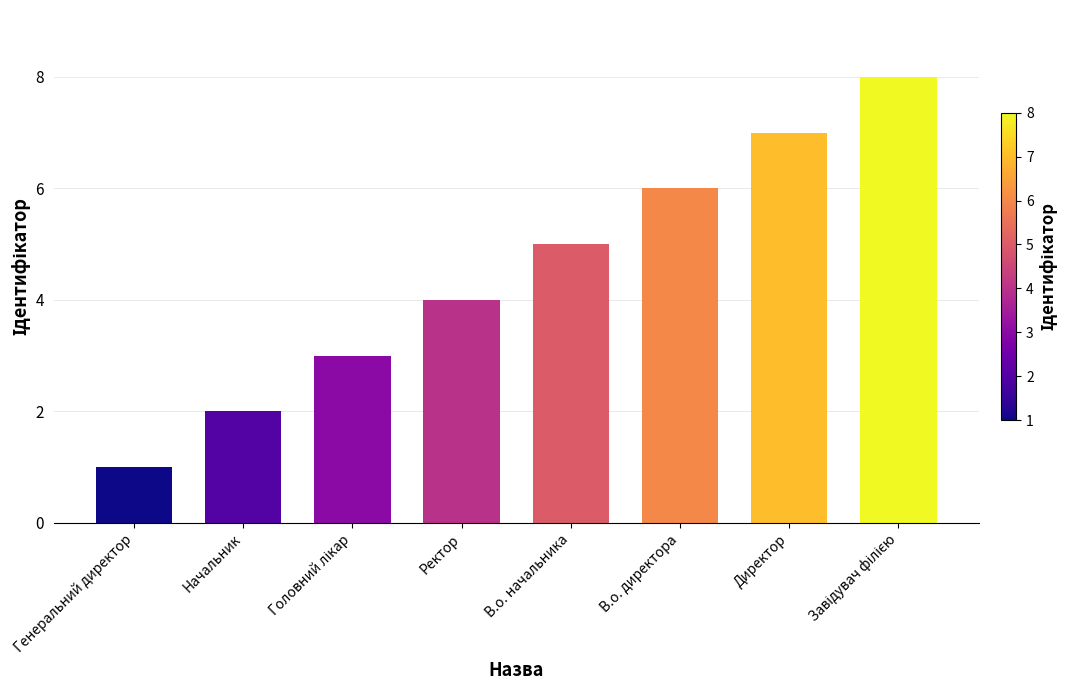

At which label is the value closest to 4?

Ректор